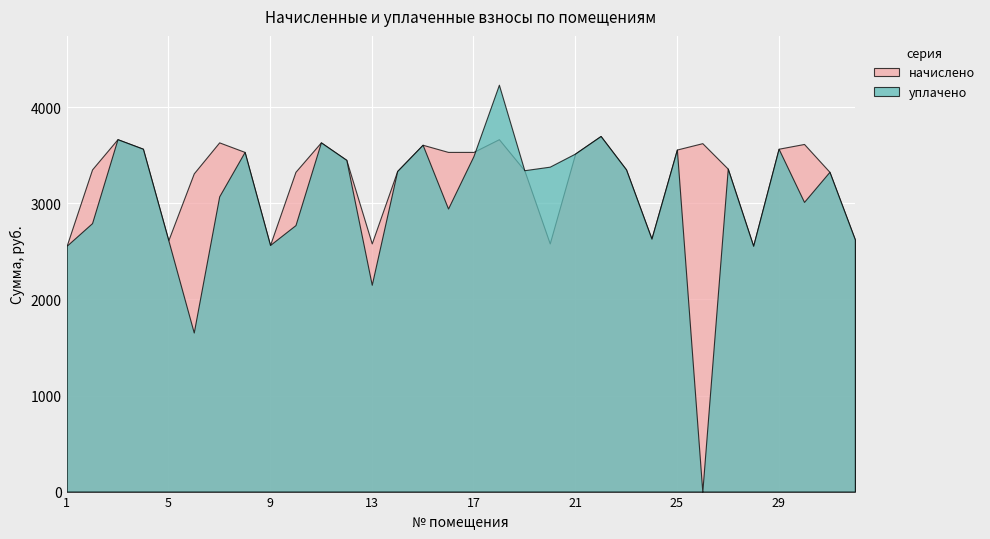

In уплачено, how many points are lower than both neighbors (excluding endpoints)?

9